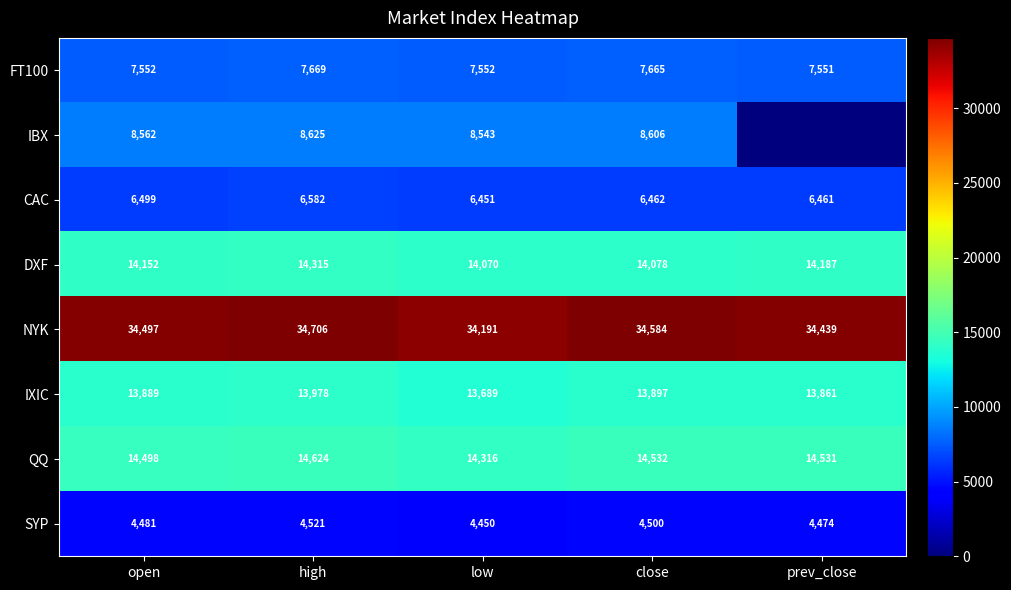

What is the spread (max minus min) of values at close?

30084